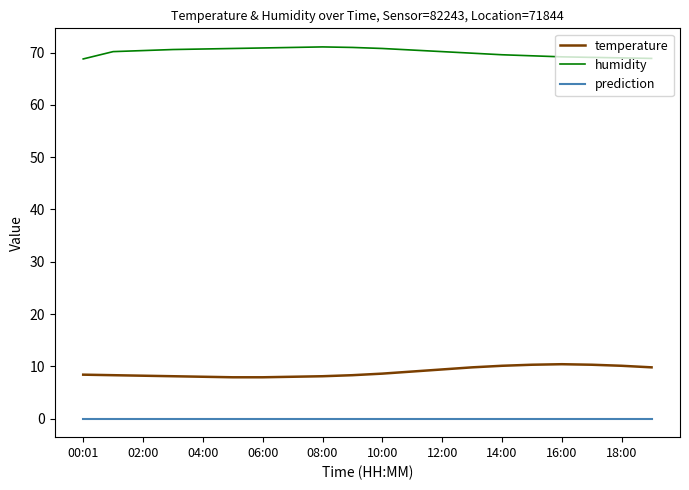

True or false: temperature and prediction intersect in this chart.

False